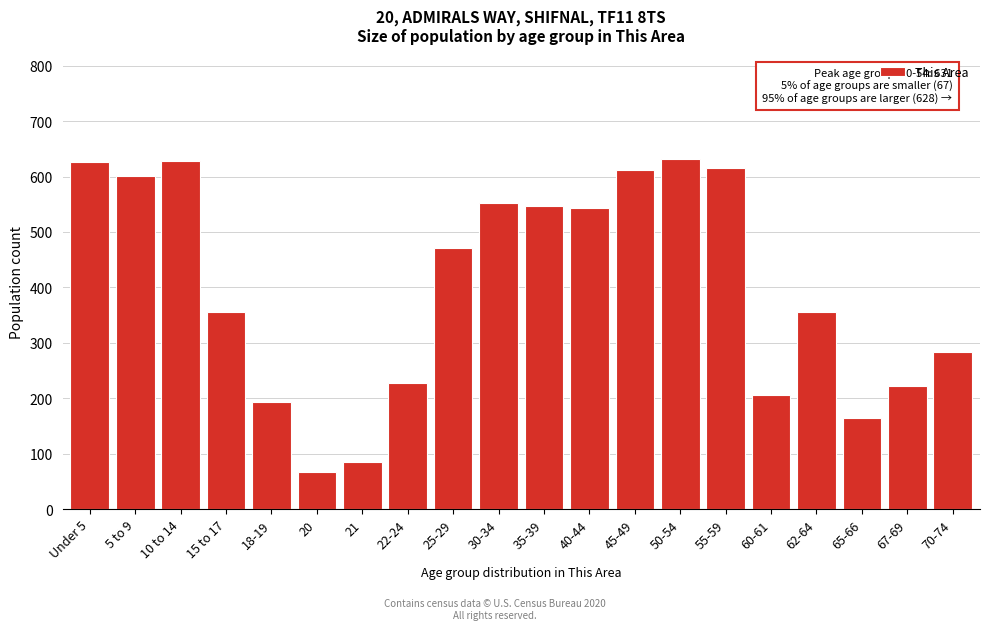

What is the value of the 13th bar from the left?

611